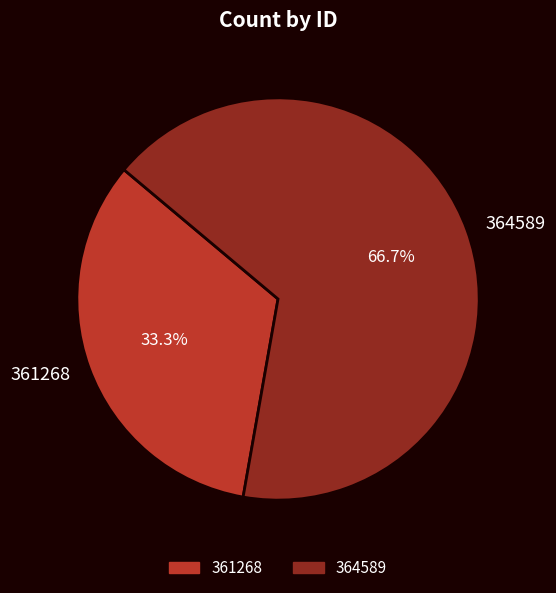

Combined, what portion of the pie is 361268 and 364589?

100.0%